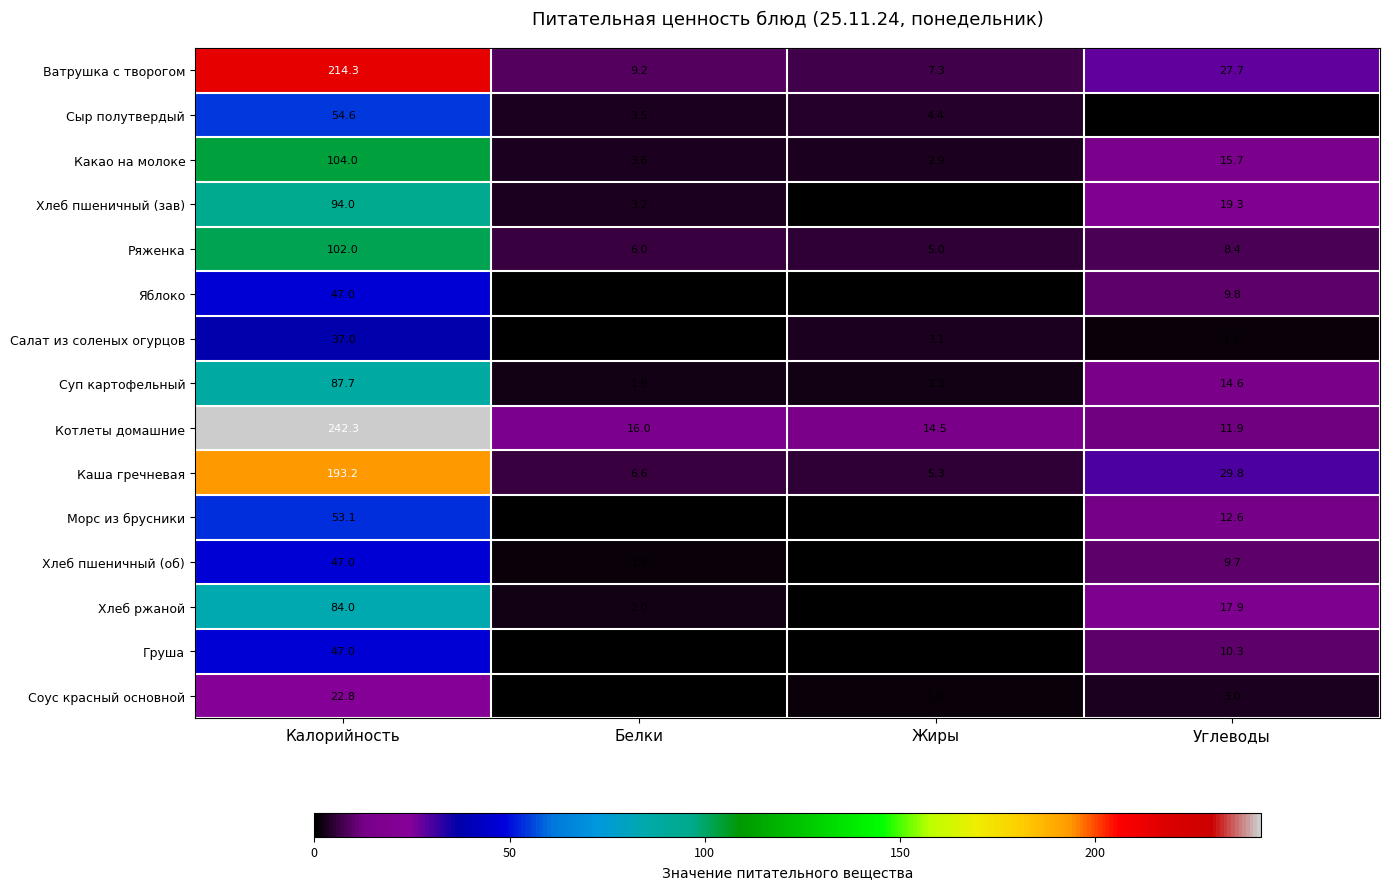

Which series has the widest spread of values?

Котлеты домашние